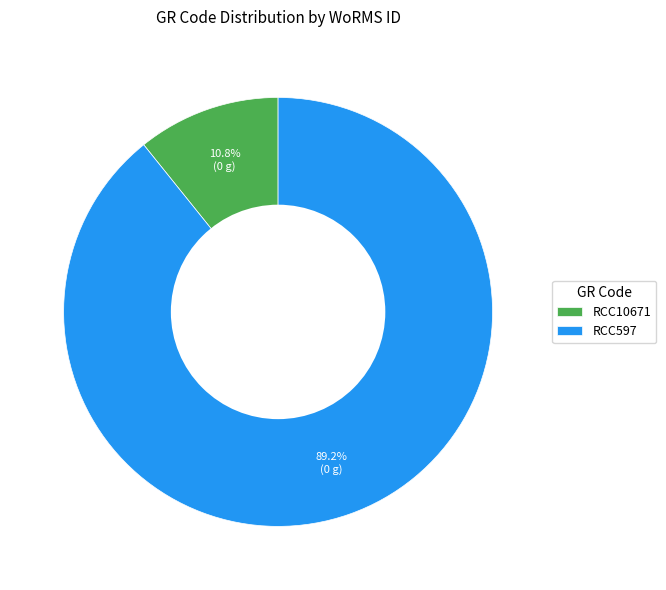

Is there any slice that represents more than half of the pie?

Yes